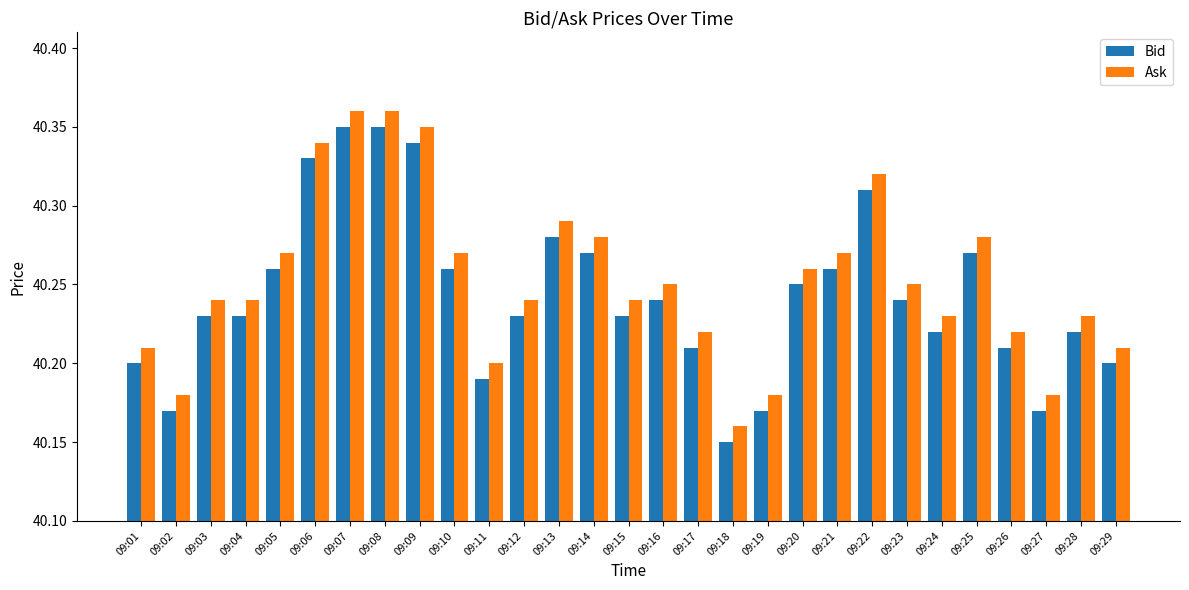

How many Bid values are between 40 and 41?

29